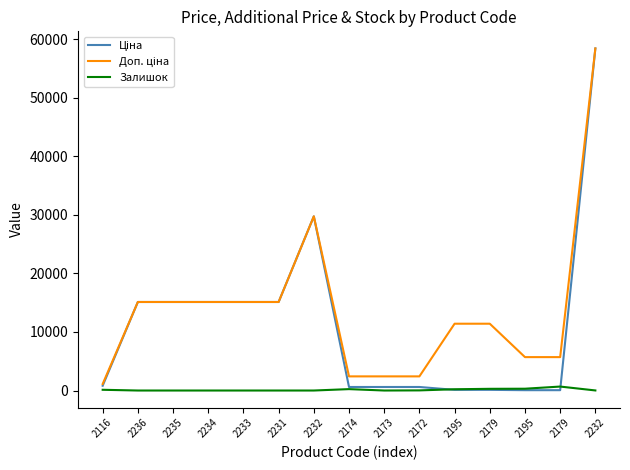

Does the chart have visible grid lines?

No